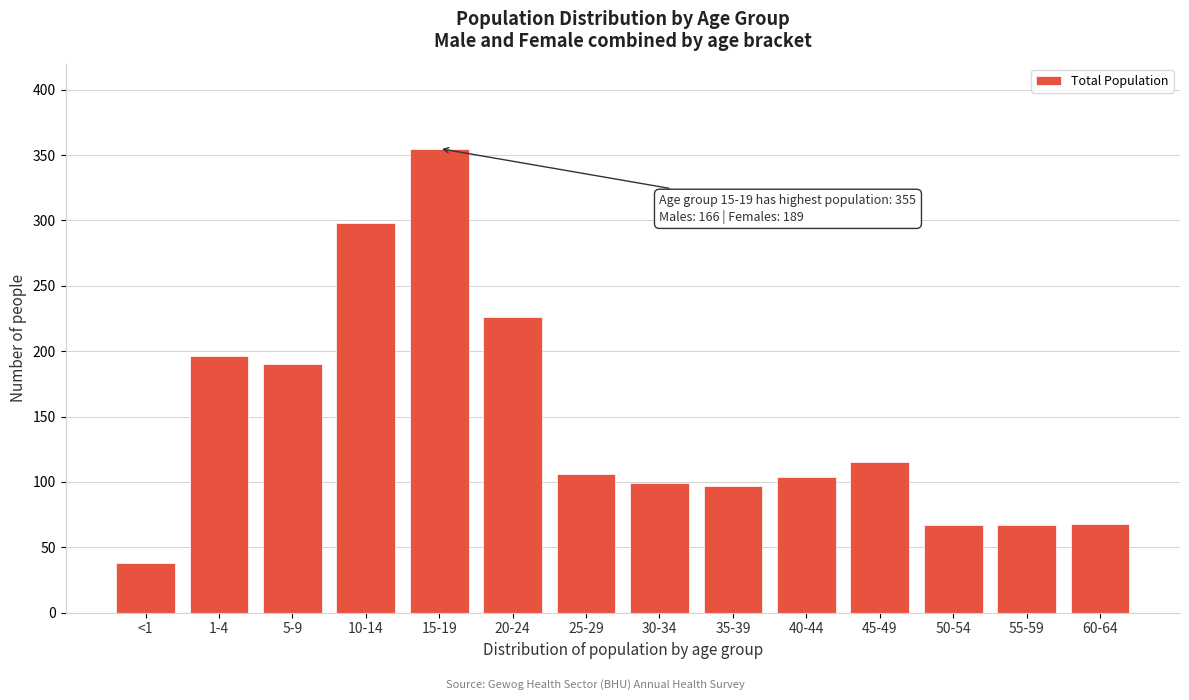

Which label corresponds to the largest value in the chart?

15-19